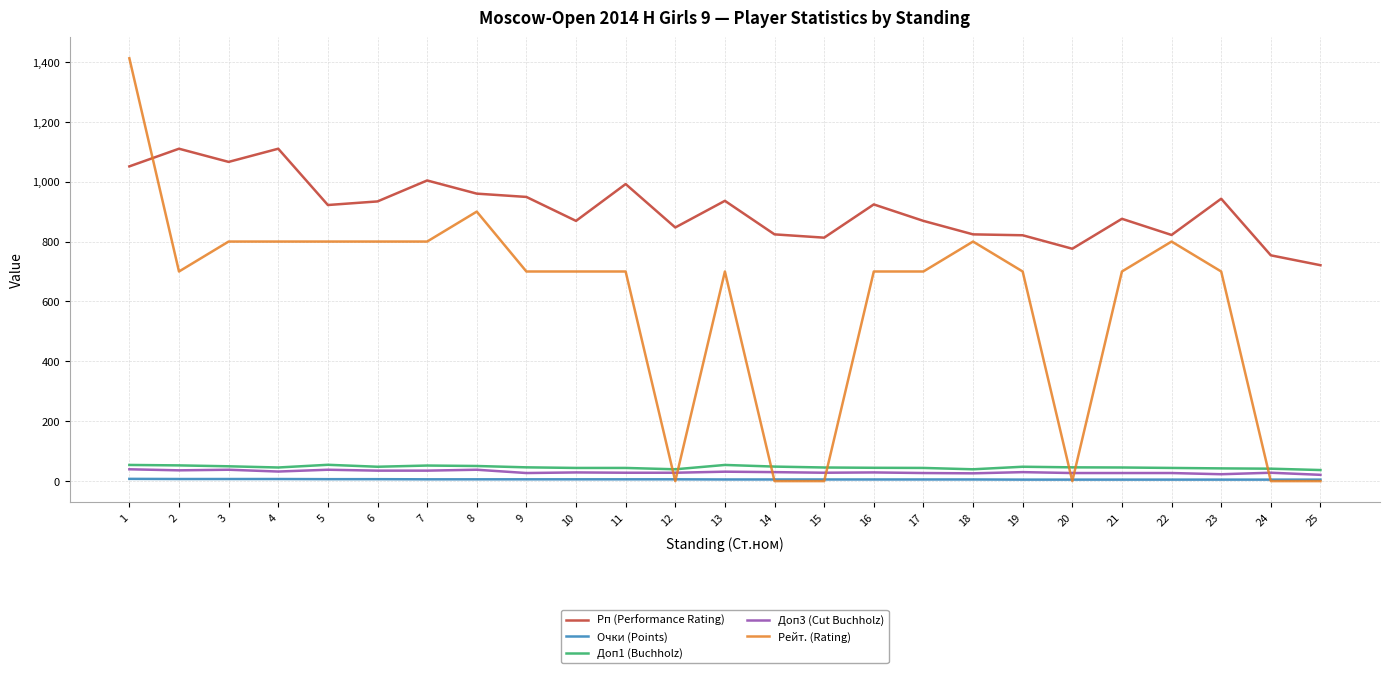

Rank the series by their maximum value, from lowest to highest.

Очки (Points), Доп3 (Cut Buchholz), Доп1 (Buchholz), Рп (Performance Rating), Рейт. (Rating)